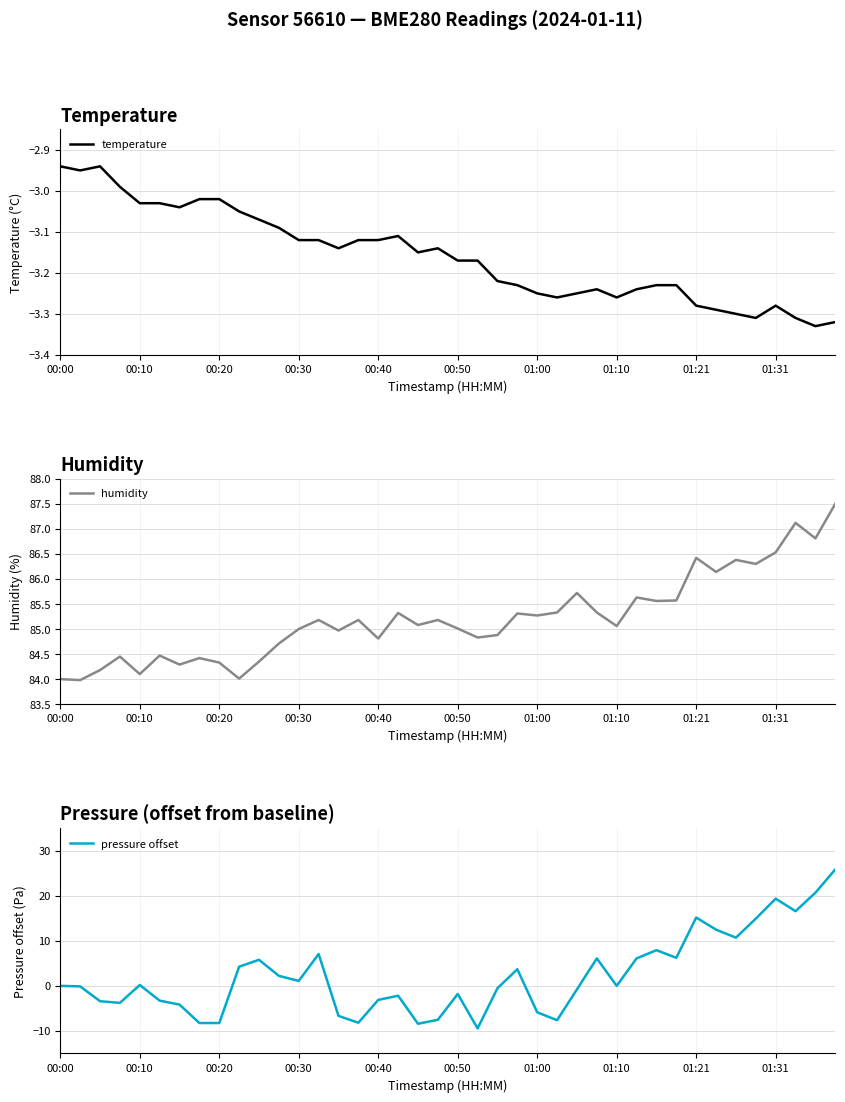

What is the sum of the humidity values at 33 and 23?

171.4